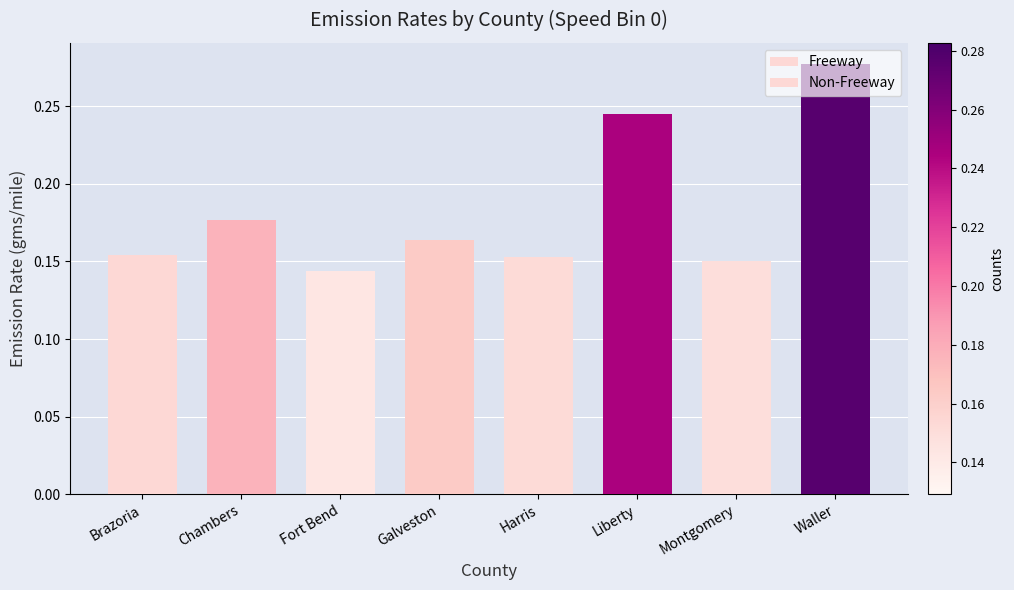

The value of Non-Freeway at Waller is 0.1. True or false?

False